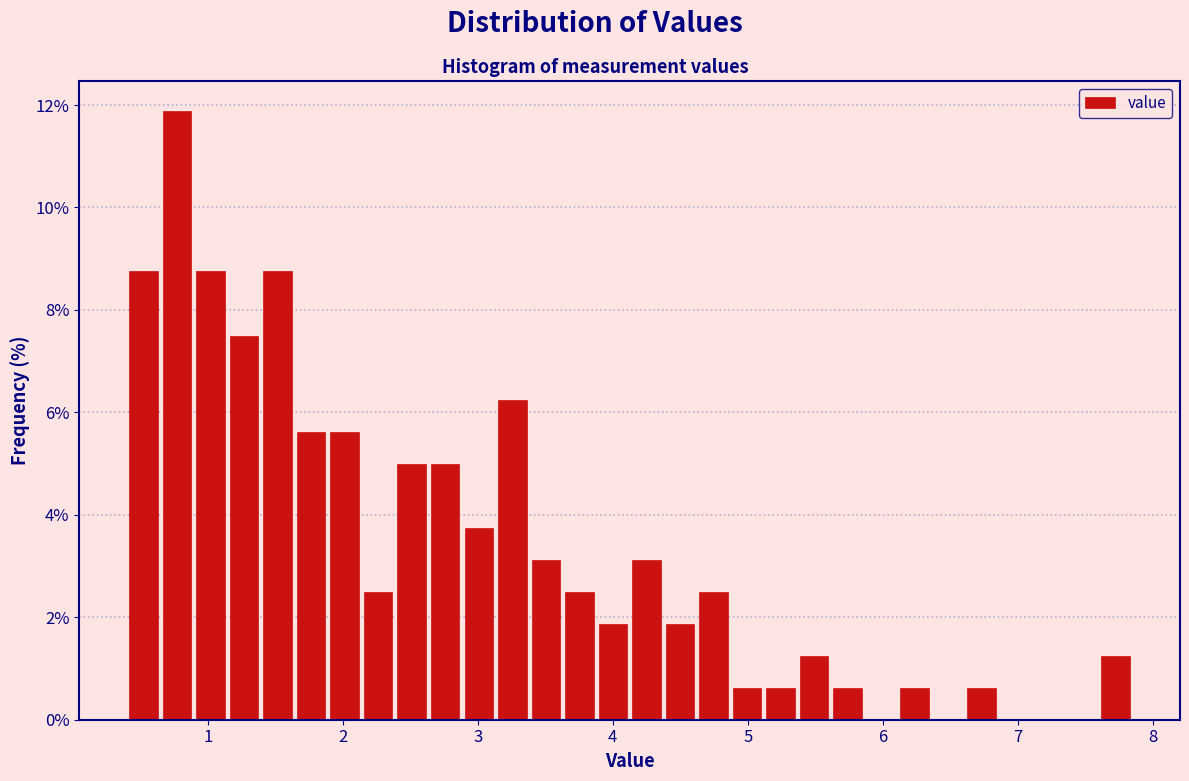

Read against the x-axis, roughly where is the centre of the tallest bar?

0.8